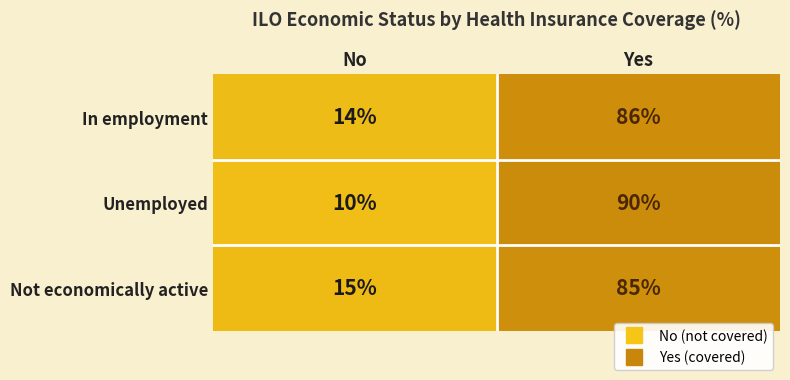

At which label does Unemployed reach its minimum?

No